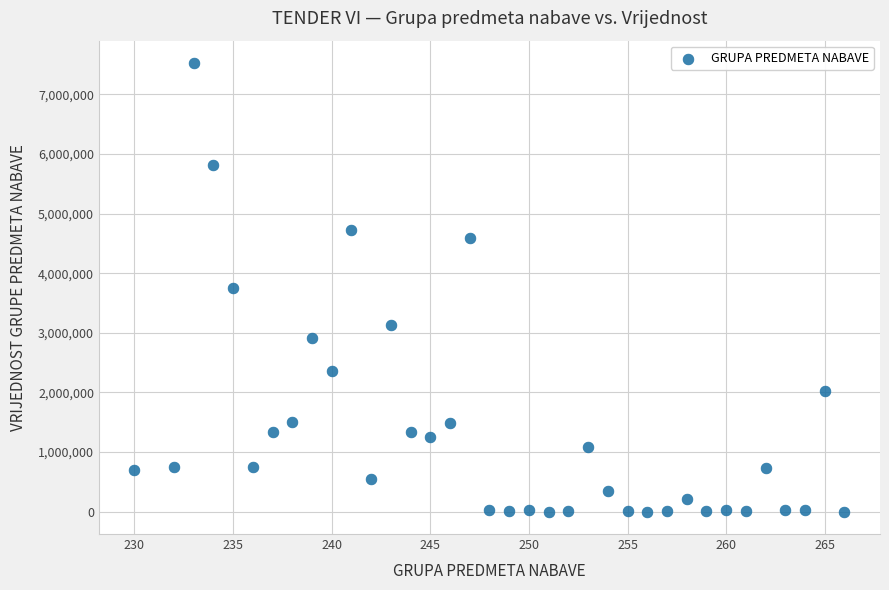

What is the range of Y values (max minus min)?

7521083.1